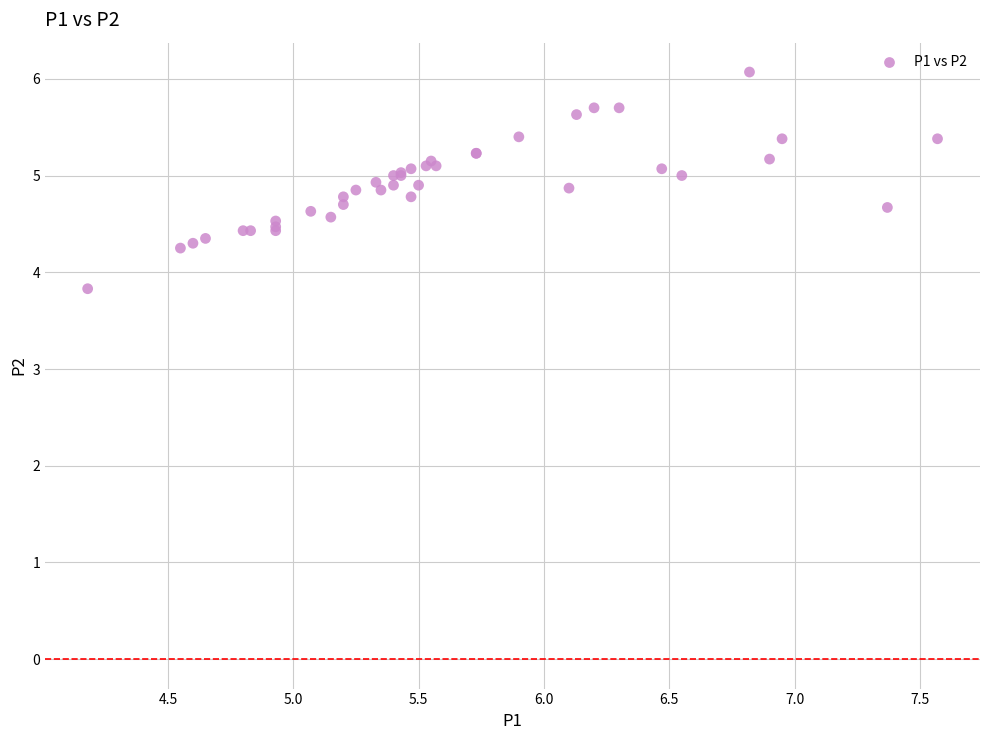

What Y value in the scatter plot is closest to 4?

3.8